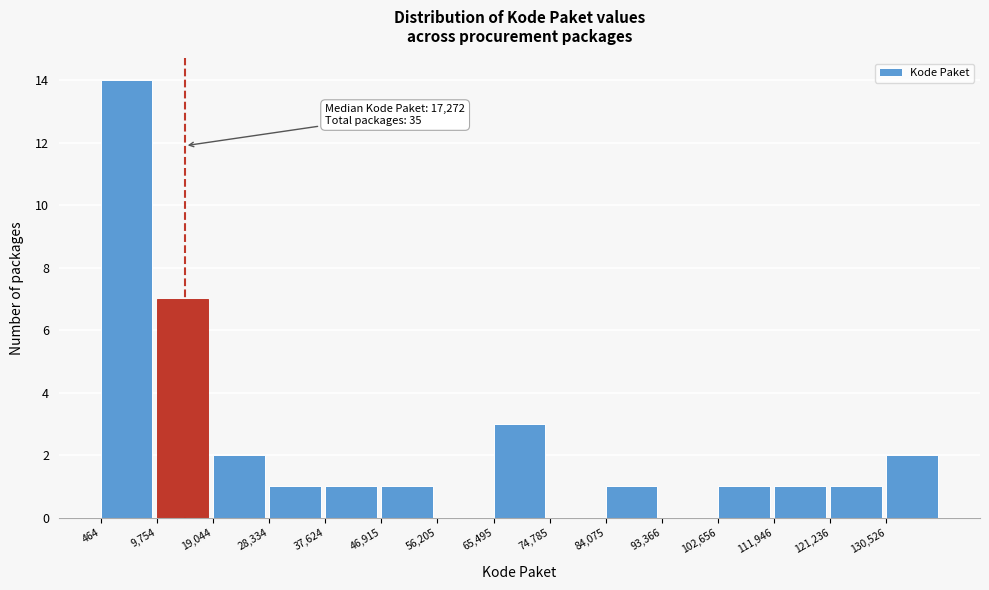

Over which range of the x-axis is the bar tallest?

0 to 10000